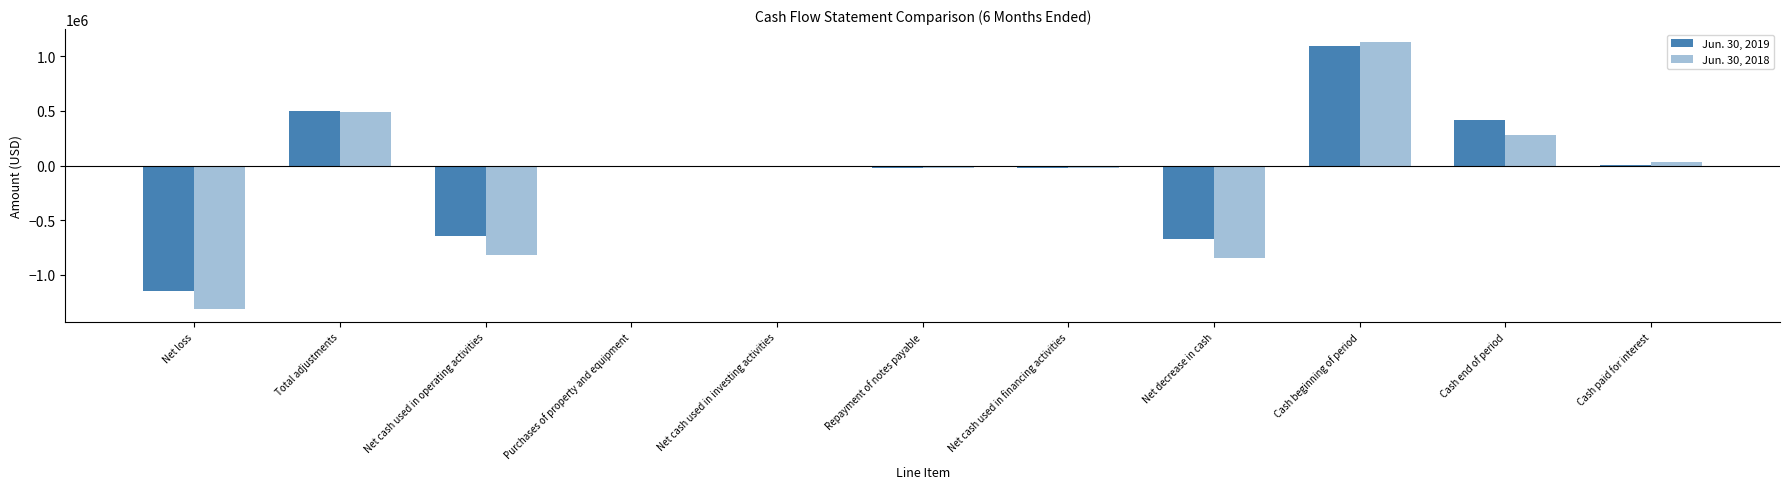

What is the difference between the maximum and second lowest values in the Jun. 30, 2018 series?

1970870